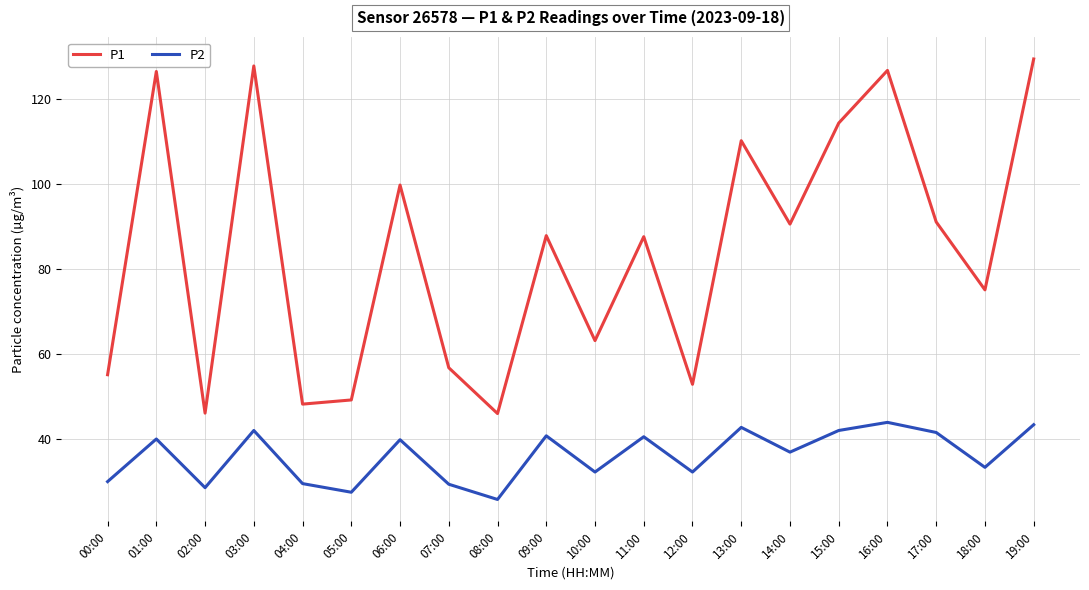

At which category is the sum across all series the highest?

19:00